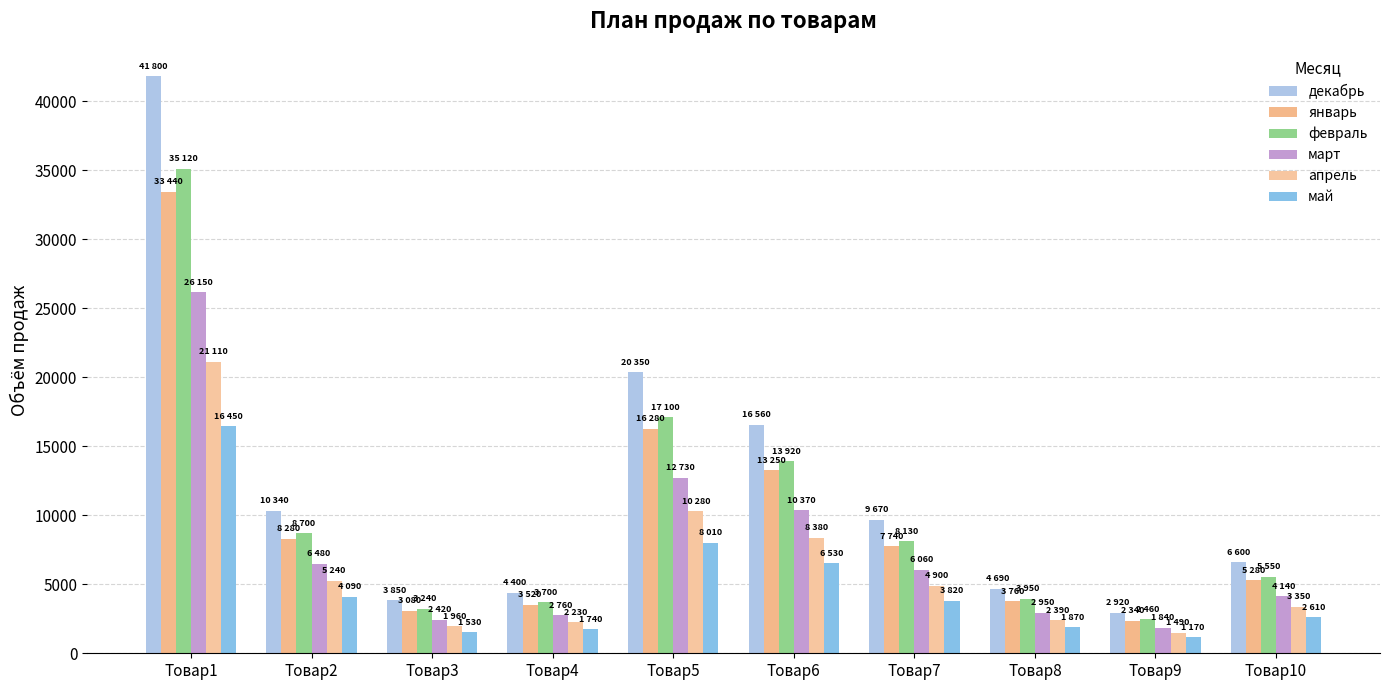

How many data points does each series have?

10